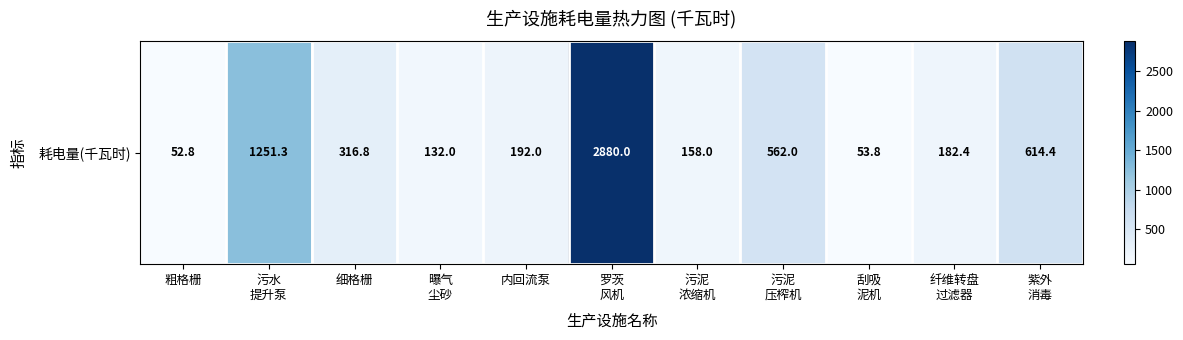

Where does the data first go above 192?

污水
提升泵